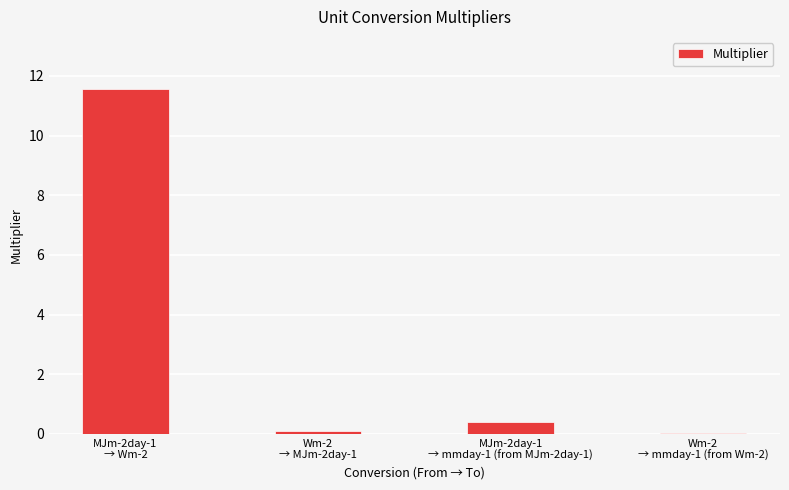

What is the maximum value shown in the chart?

11.6